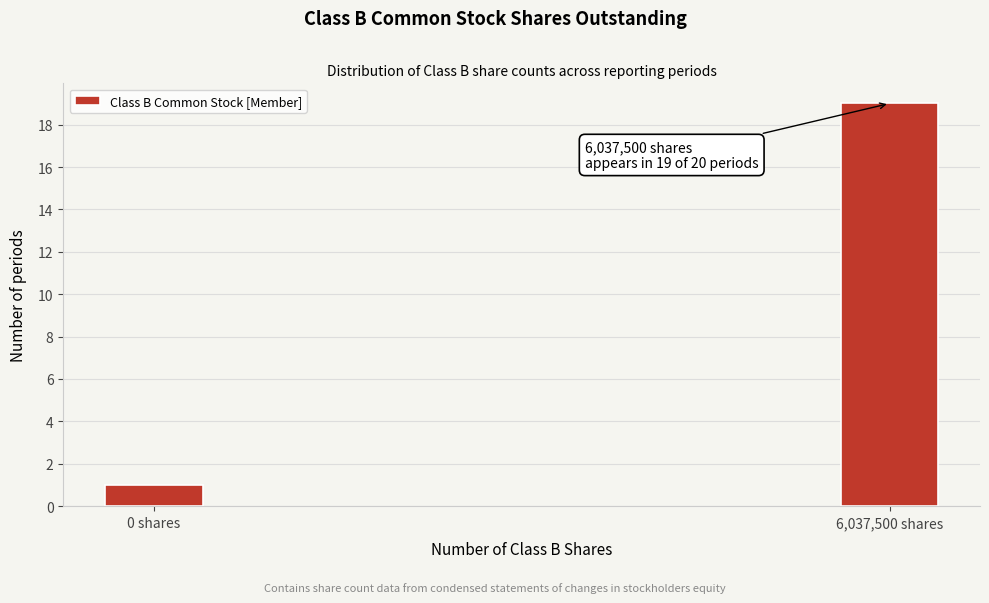

Reading right to left, what are all the values shown in this chart?

19	1